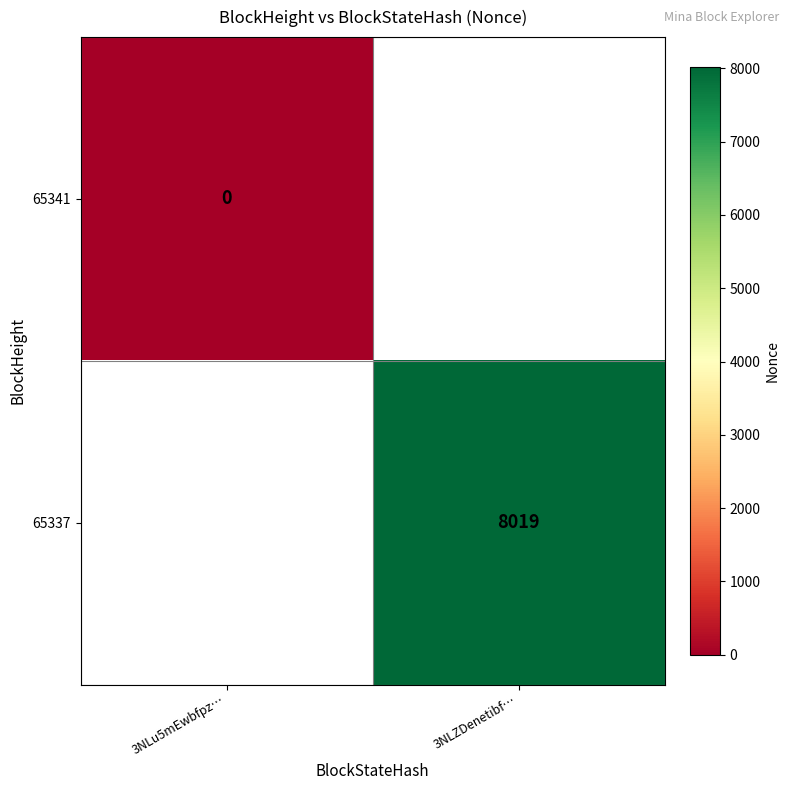

Is the value of 65341 at 3NLu5mEwbfpz… greater than the value of 65337 at 3NLZDenetibf…?

No